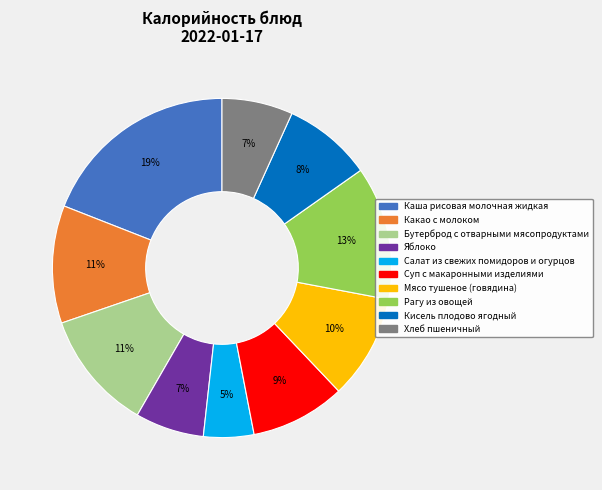

To the nearest percent, what is the combined percentage of Бутерброд с отварными мясопродуктами and Салат из свежих помидоров и огурцов?

16%